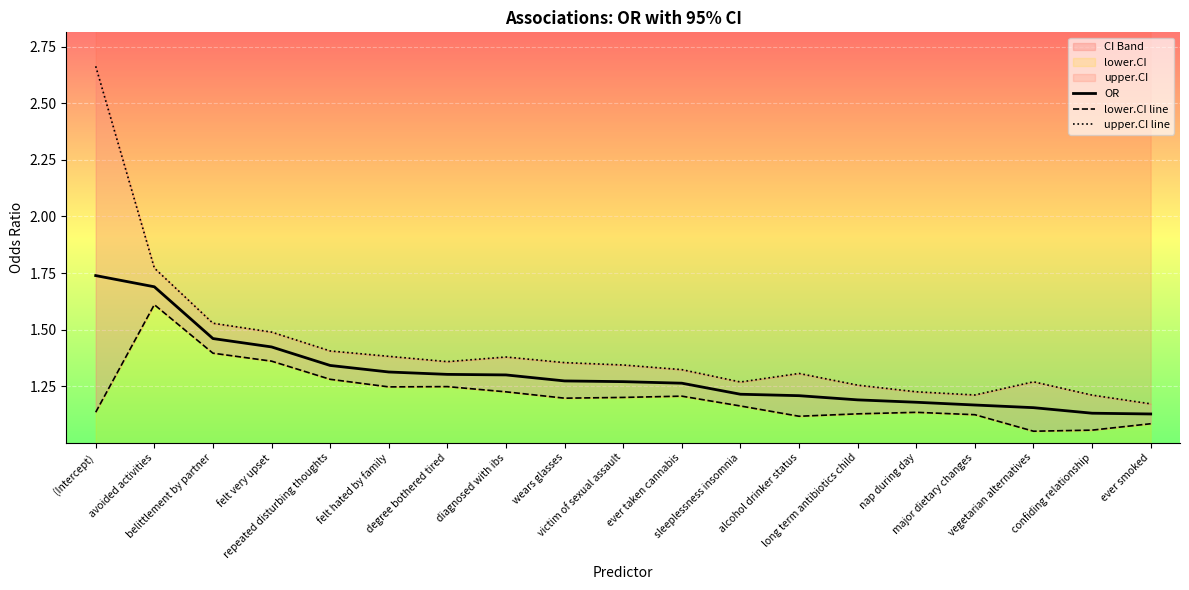

True or false: OR and lower.CI line intersect in this chart.

False